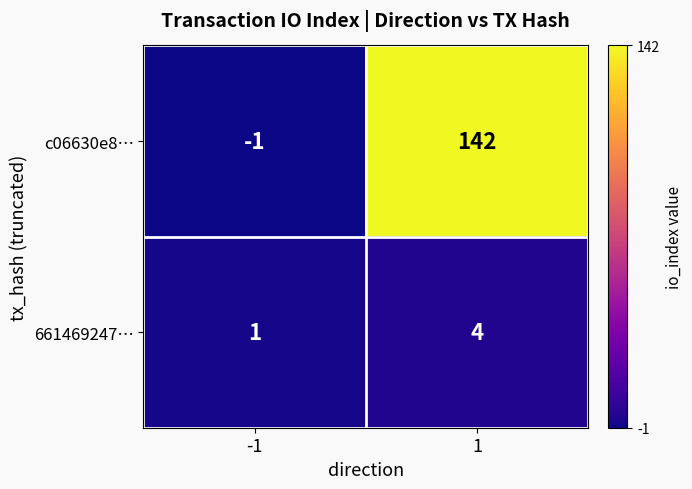

Which series has the widest spread of values?

c06630e8…